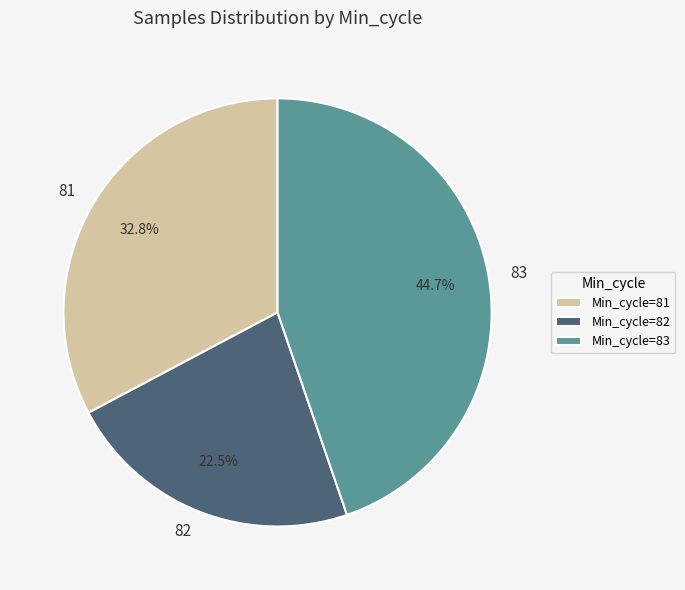

Is there a majority slice in this chart?

No